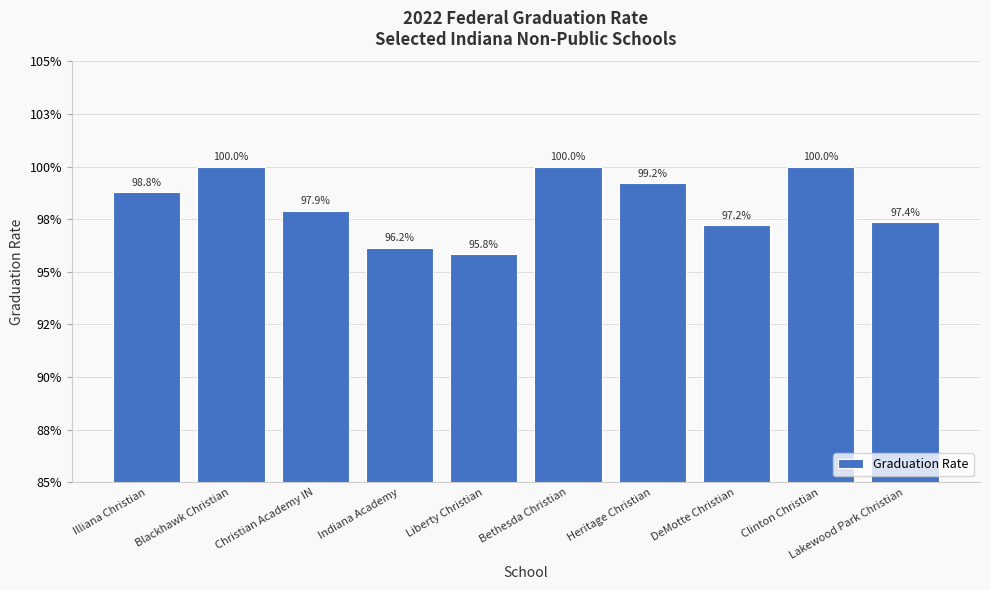

Which category has the lowest value across all series?

Liberty Christian